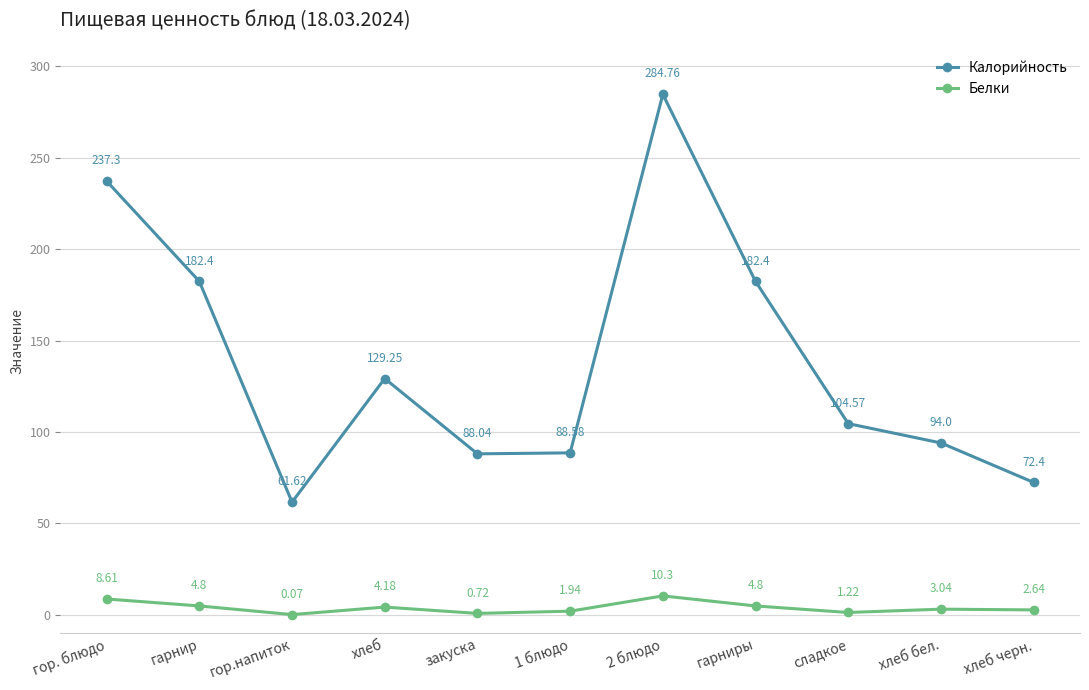

What is the label of the 10th point from the right?

гарнир